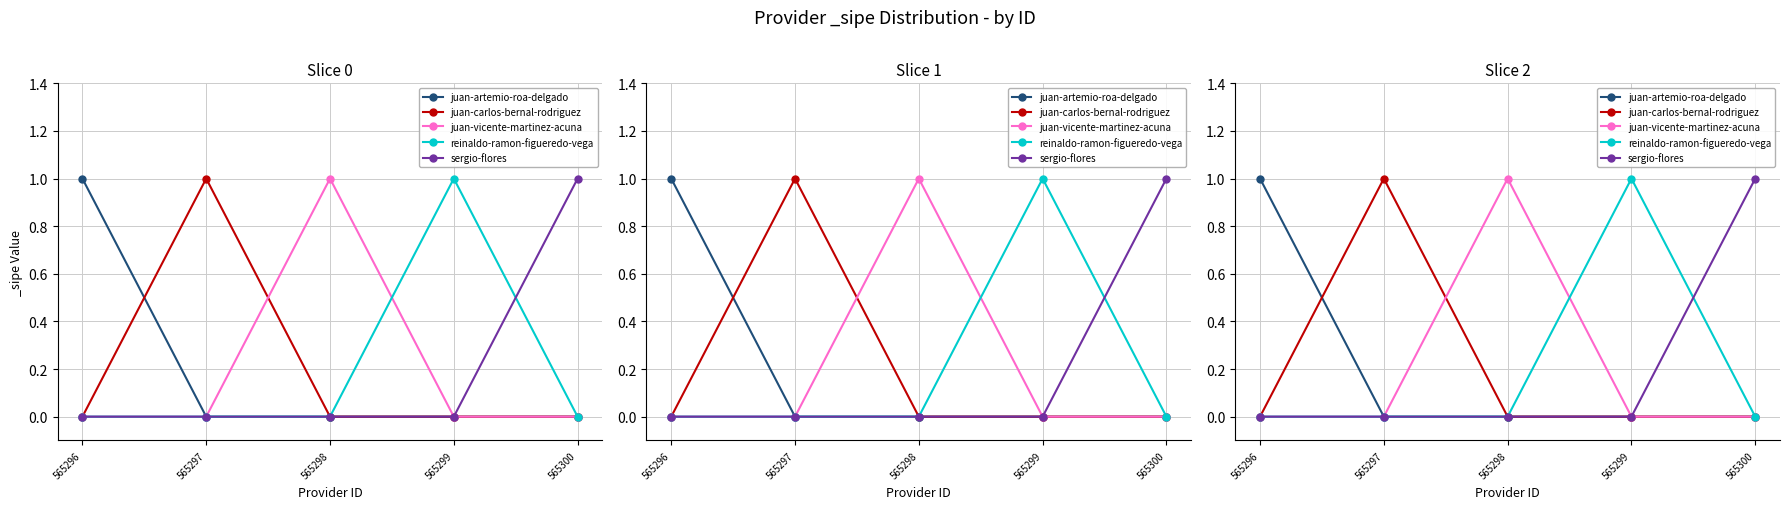

True or false: juan-carlos-bernal-rodriguez has a value of 2 at 565297.

False